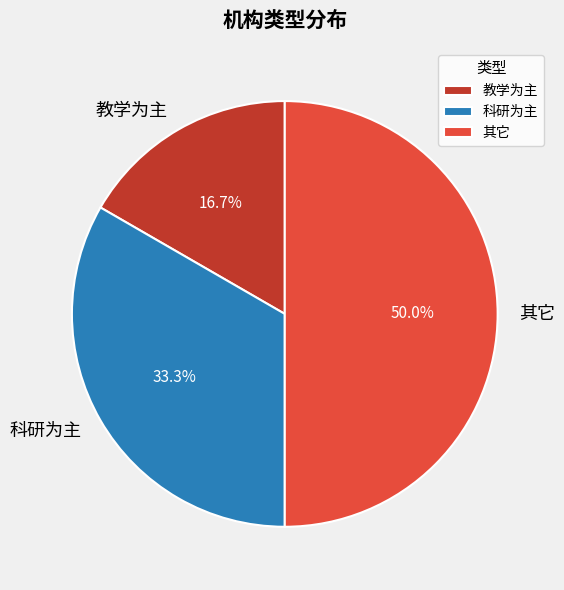

How much of the chart is everything except 其它?

50.0%